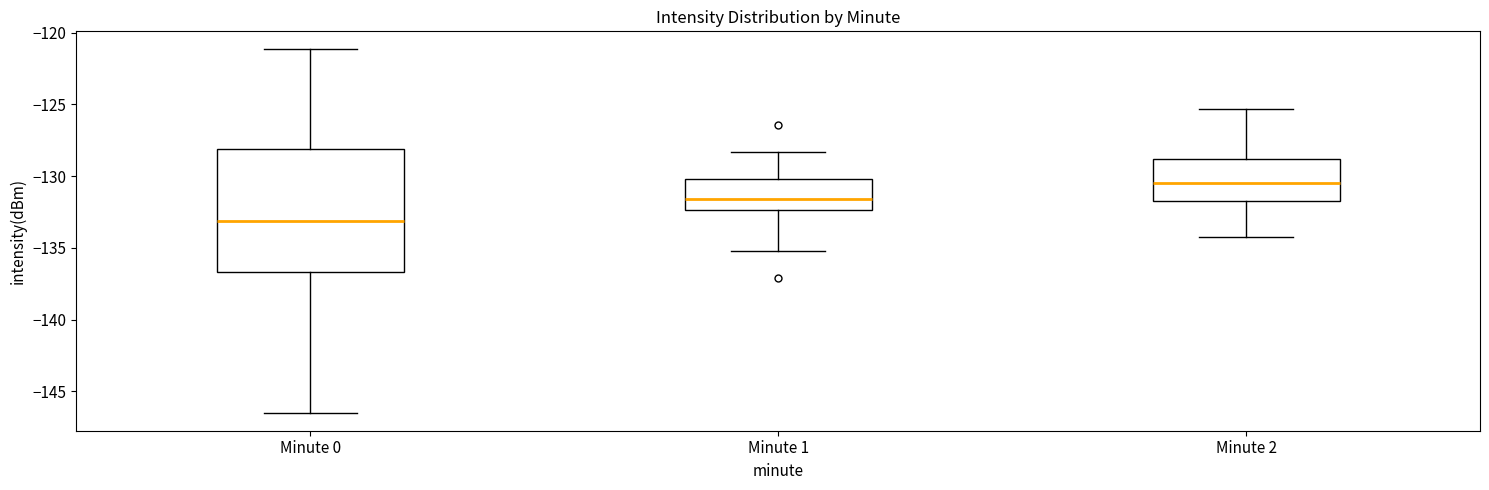

Where does the median line of the box for Minute 0 sit on the y-axis? The values are not printed on the chart, so give them approximately, as read against the axis.

-133.0